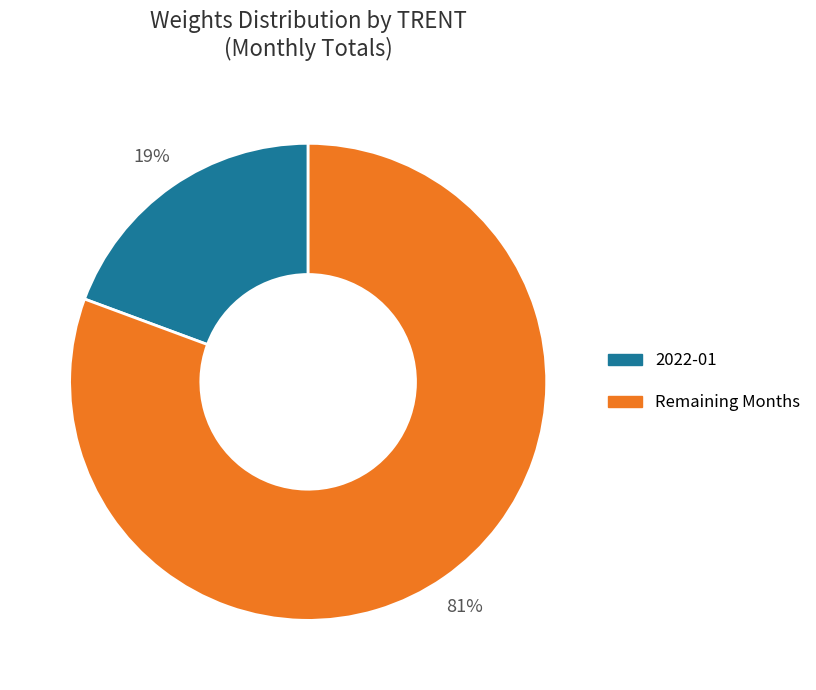

Is there any slice that represents more than half of the pie?

Yes